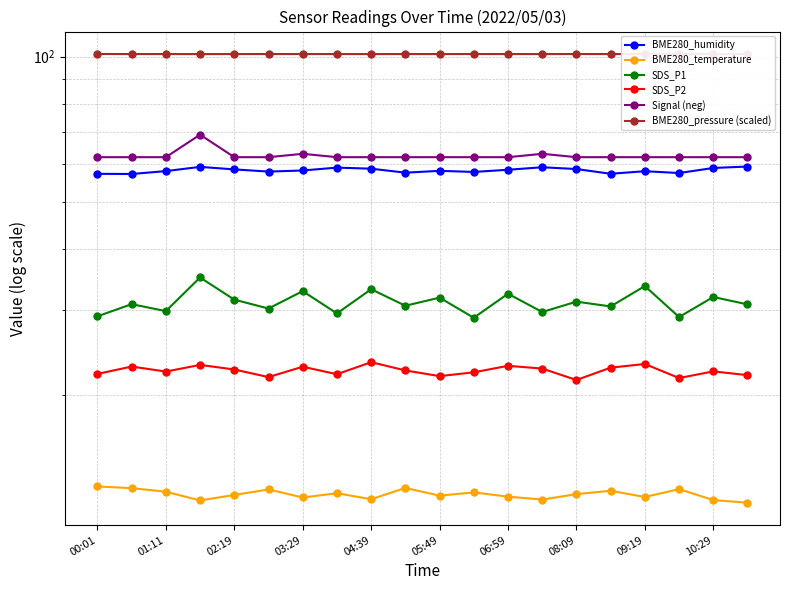

Between 03:29 and 06:59, which series saw the biggest shift?

Signal (neg)